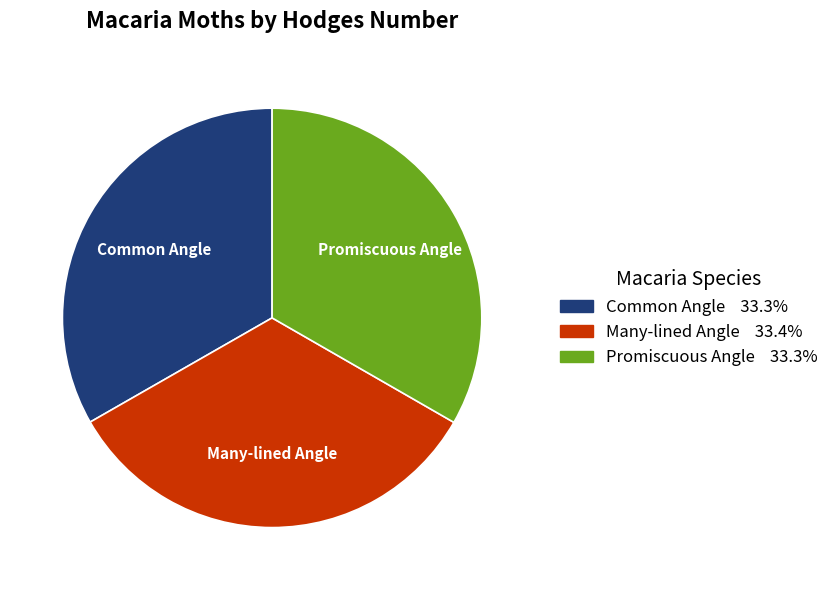

The Many-lined Angle slice represents 33% of the pie. True or false?

True